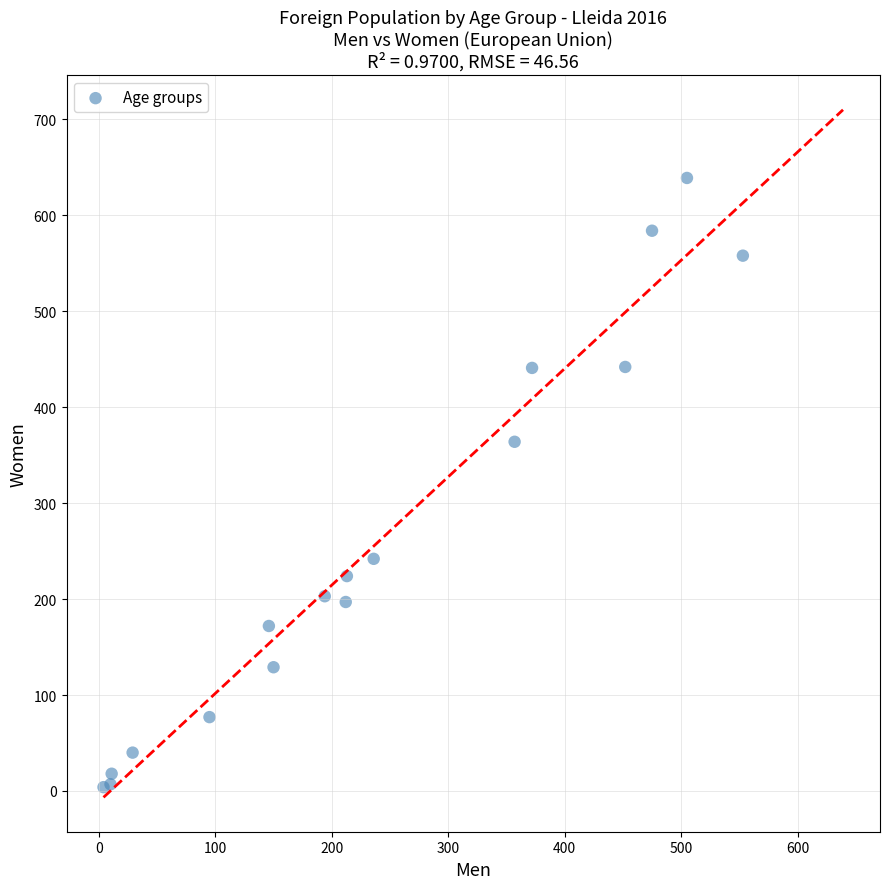

What Y value in the scatter plot is closest to 321?

364